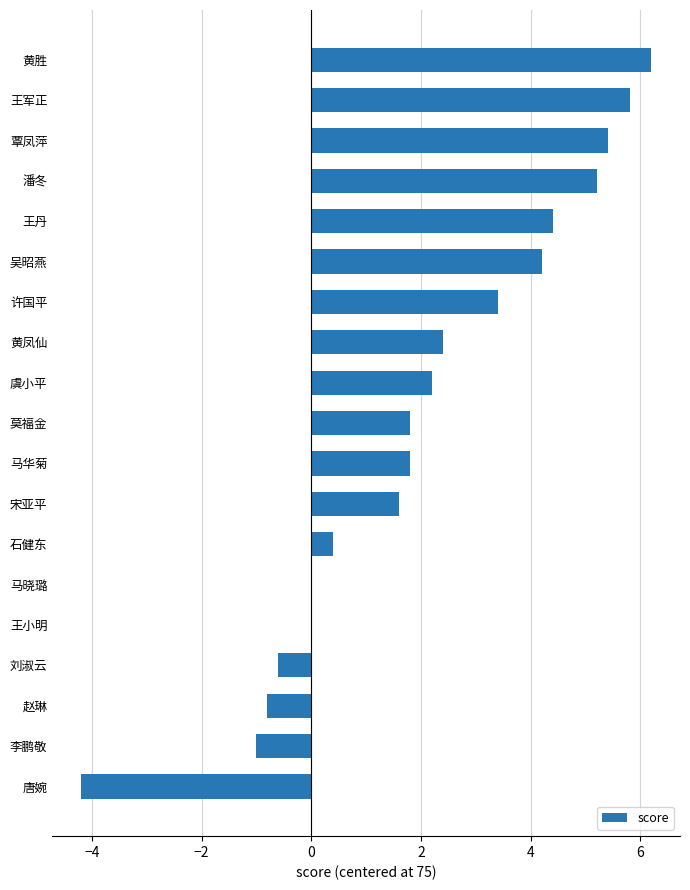

Reading bottom to top, list all the values displayed in this chart.

唐婉=-4.2	李鹏敬=-1.0	赵琳=-0.8	刘淑云=-0.6	王小明=0.0	马晓璐=0.0	石健东=0.4	宋亚平=1.6	马华菊=1.8	莫福金=1.8	虞小平=2.2	黄凤仙=2.4	许国平=3.4	吴昭燕=4.2	王丹=4.4	潘冬=5.2	覃凤萍=5.4	王军正=5.8	黄胜=6.2